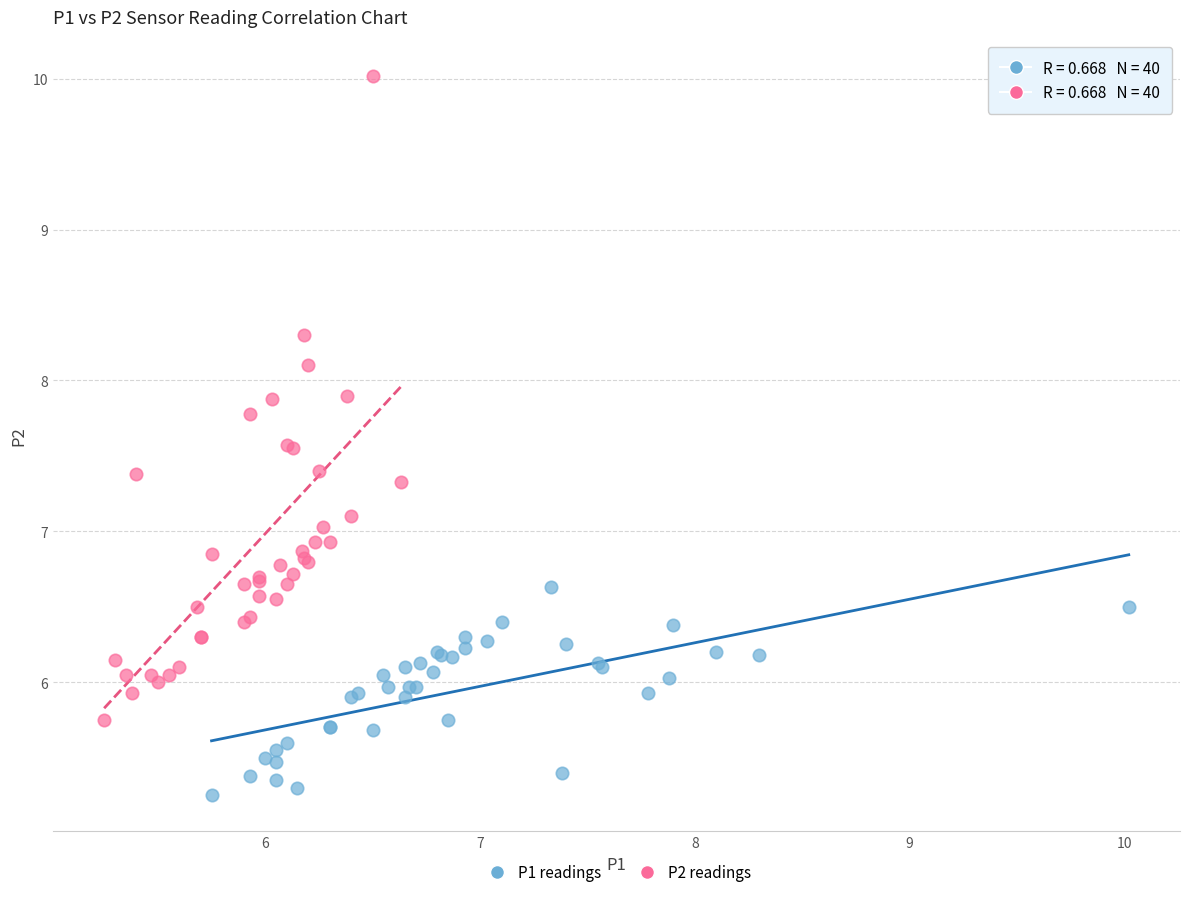

What are all the series names shown in the legend?

P1 readings, P2 readings